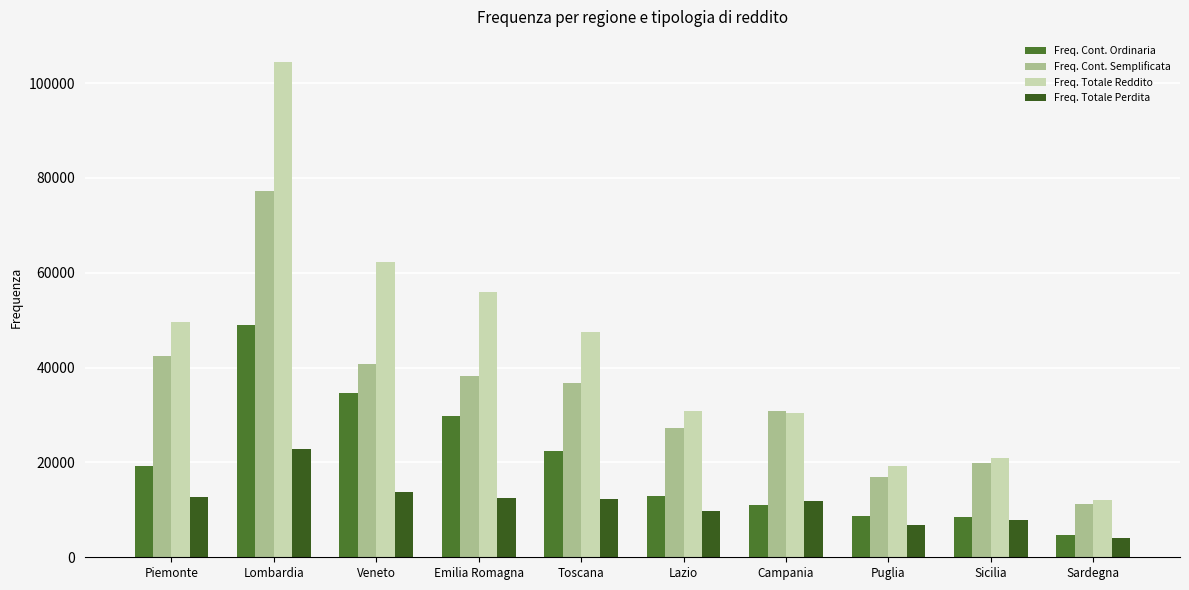

Between Piemonte and Puglia, which series saw the biggest shift?

Freq. Totale Reddito